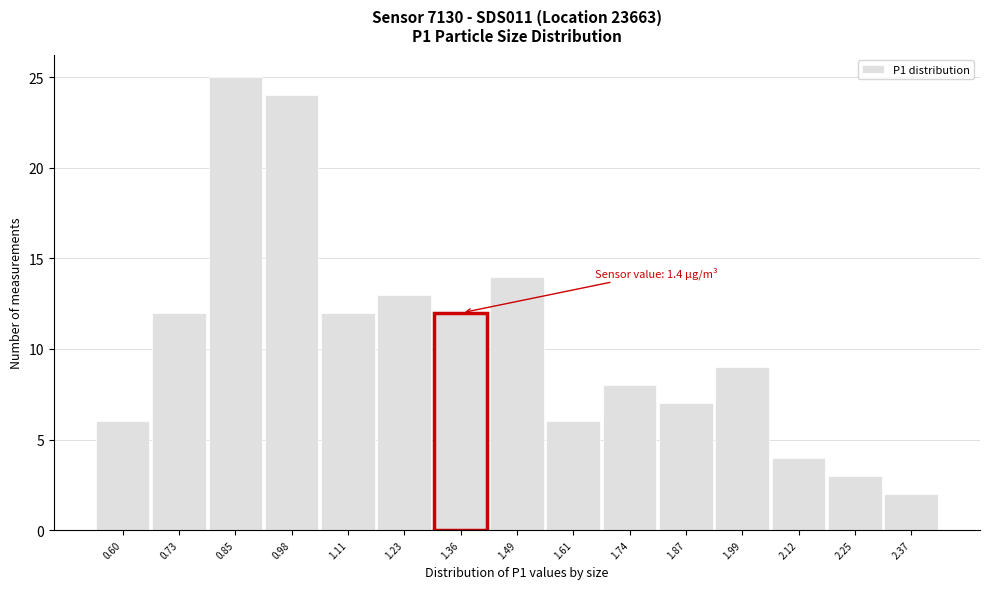

Reading right to left, list all the values displayed in this chart.

2.37=2	2.25=3	2.12=4	1.99=9	1.87=7	1.74=8	1.61=6	1.49=14	1.36=12	1.23=13	1.11=12	0.98=24	0.85=25	0.73=12	0.60=6